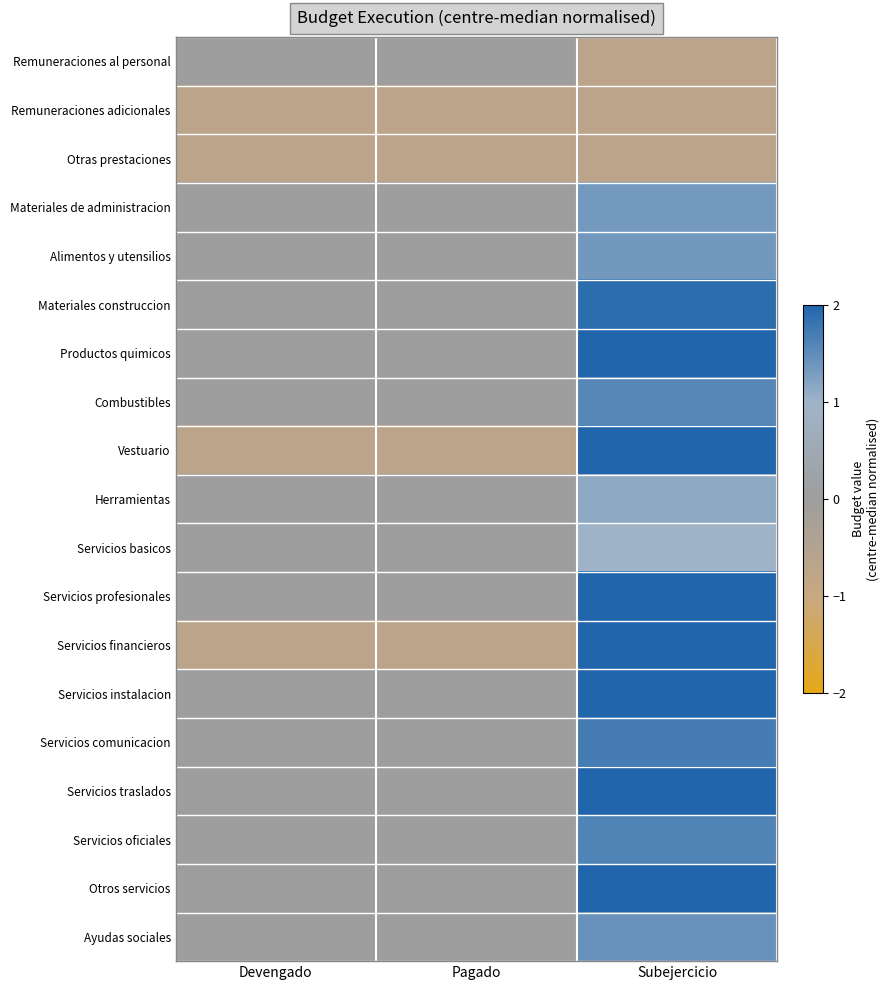

Reading left to right, what are all the values shown in this chart?

Remuneraciones al personal: Devengado=0.0	Pagado=0.0	Subejercicio=-0.7
Remuneraciones adicionales: Devengado=-0.7	Pagado=-0.7	Subejercicio=-0.7
Otras prestaciones: Devengado=-0.7	Pagado=-0.7	Subejercicio=-0.7
Materiales de administracion: Devengado=0.0	Pagado=0.0	Subejercicio=1.3
Alimentos y utensilios: Devengado=0.0	Pagado=0.0	Subejercicio=1.3
Materiales construccion: Devengado=0.0	Pagado=0.0	Subejercicio=1.9
Productos quimicos: Devengado=0.0	Pagado=0.0	Subejercicio=3.4
Combustibles: Devengado=0.0	Pagado=0.0	Subejercicio=1.6
Vestuario: Devengado=-0.7	Pagado=-0.7	Subejercicio=8.9
Herramientas: Devengado=0.0	Pagado=0.0	Subejercicio=1.1
Servicios basicos: Devengado=0.0	Pagado=0.0	Subejercicio=1.0
Servicios profesionales: Devengado=0.0	Pagado=0.0	Subejercicio=6.9
Servicios financieros: Devengado=-0.7	Pagado=-0.7	Subejercicio=9.4
Servicios instalacion: Devengado=0.0	Pagado=0.0	Subejercicio=4.7
Servicios comunicacion: Devengado=0.0	Pagado=0.0	Subejercicio=1.7
Servicios traslados: Devengado=0.0	Pagado=0.0	Subejercicio=2.2
Servicios oficiales: Devengado=0.0	Pagado=0.0	Subejercicio=1.6
Otros servicios: Devengado=0.0	Pagado=0.0	Subejercicio=3.2
Ayudas sociales: Devengado=0.0	Pagado=0.0	Subejercicio=1.4